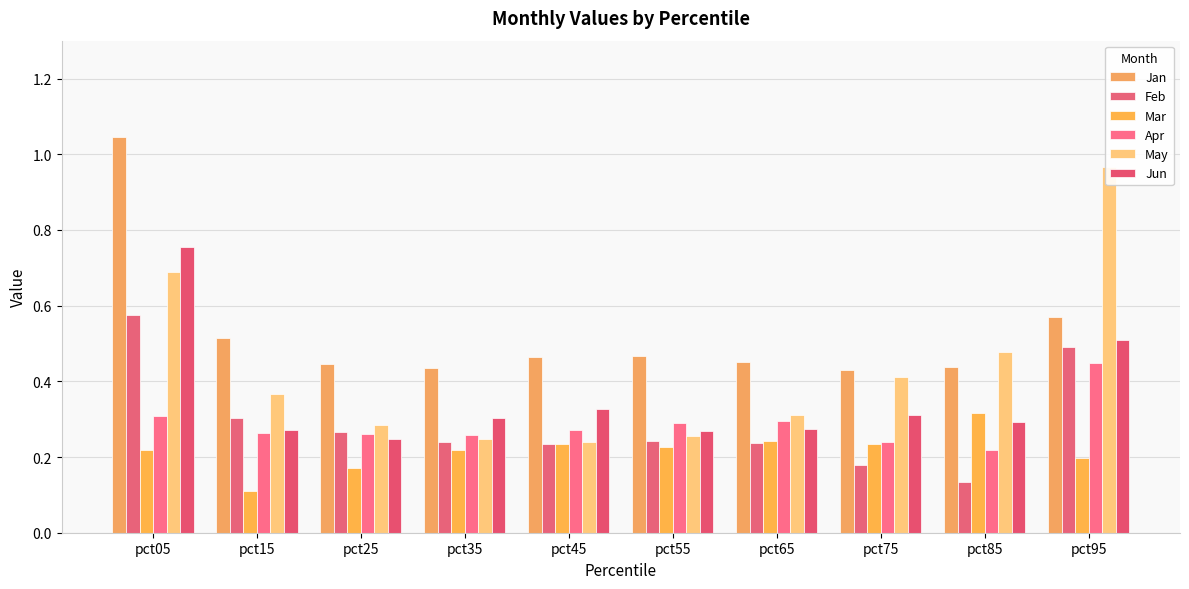

At how many categories does at least one series exceed 0?

10